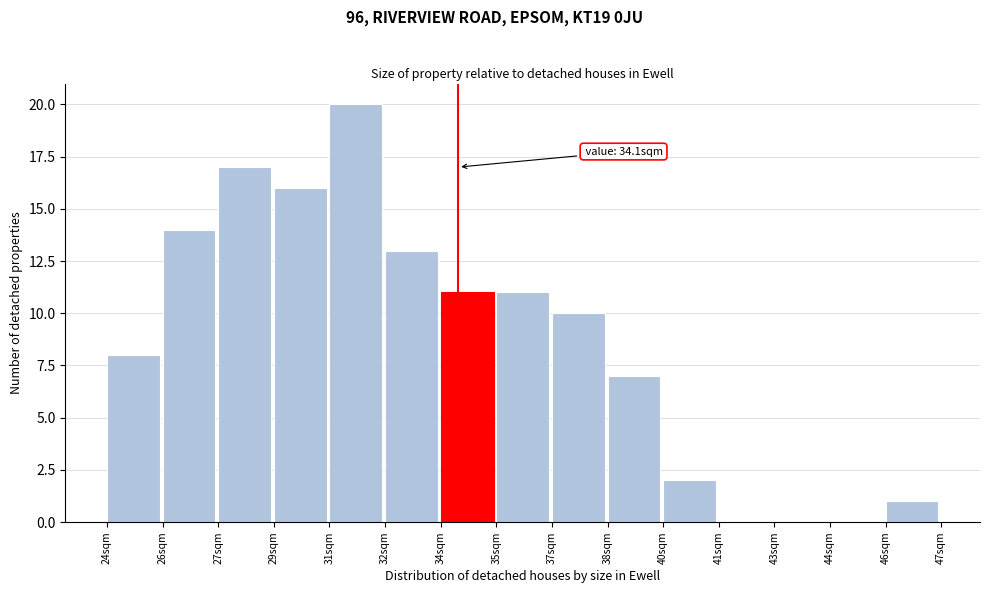

Reading right to left, list all the values displayed in this chart.

46sqm=1	44sqm=0	43sqm=0	41sqm=0	40sqm=2	38sqm=7	37sqm=10	35sqm=11	34sqm=11	32sqm=13	31sqm=20	29sqm=16	27sqm=17	26sqm=14	24sqm=8